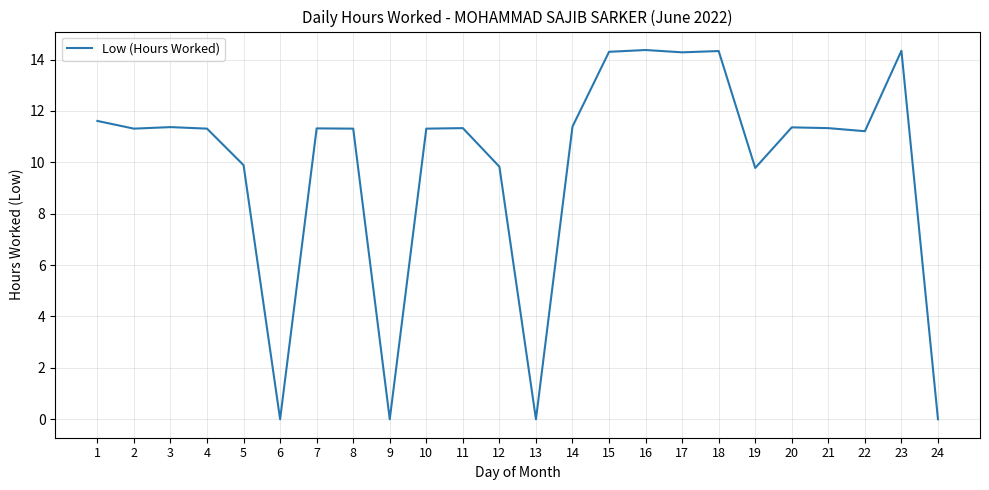

Between 7 and 24, which is larger?

7